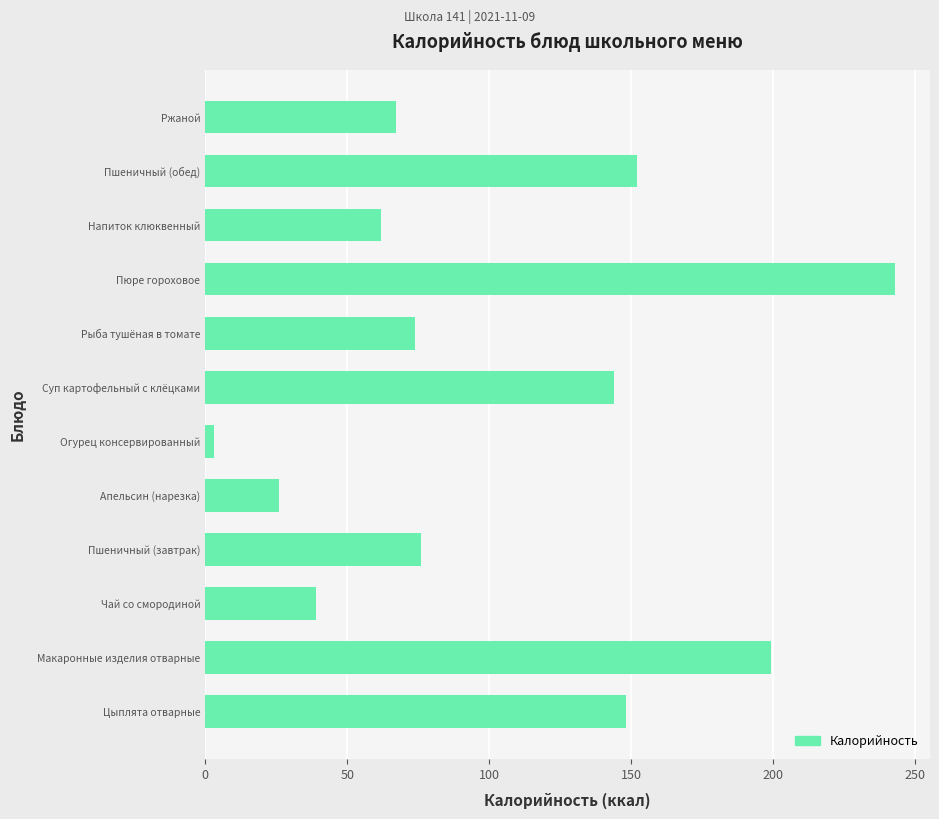

Which category has the highest value across all series?

Пюре гороховое